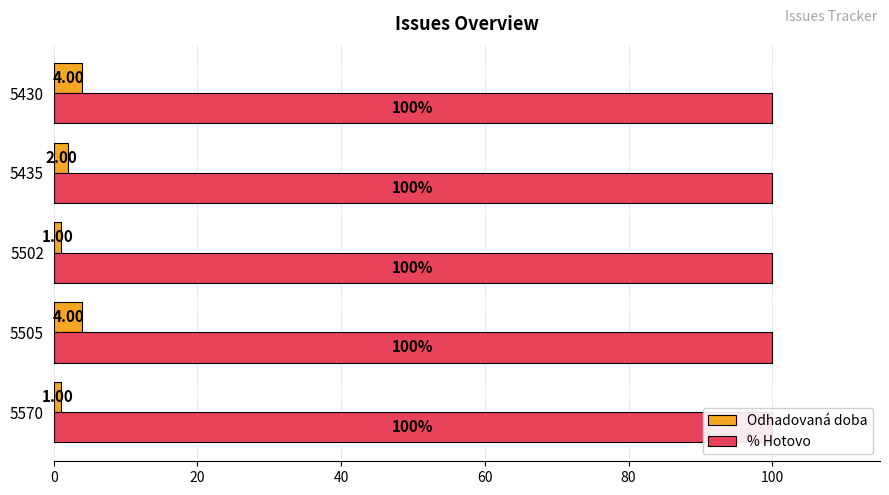

How many bars are there in total?

10